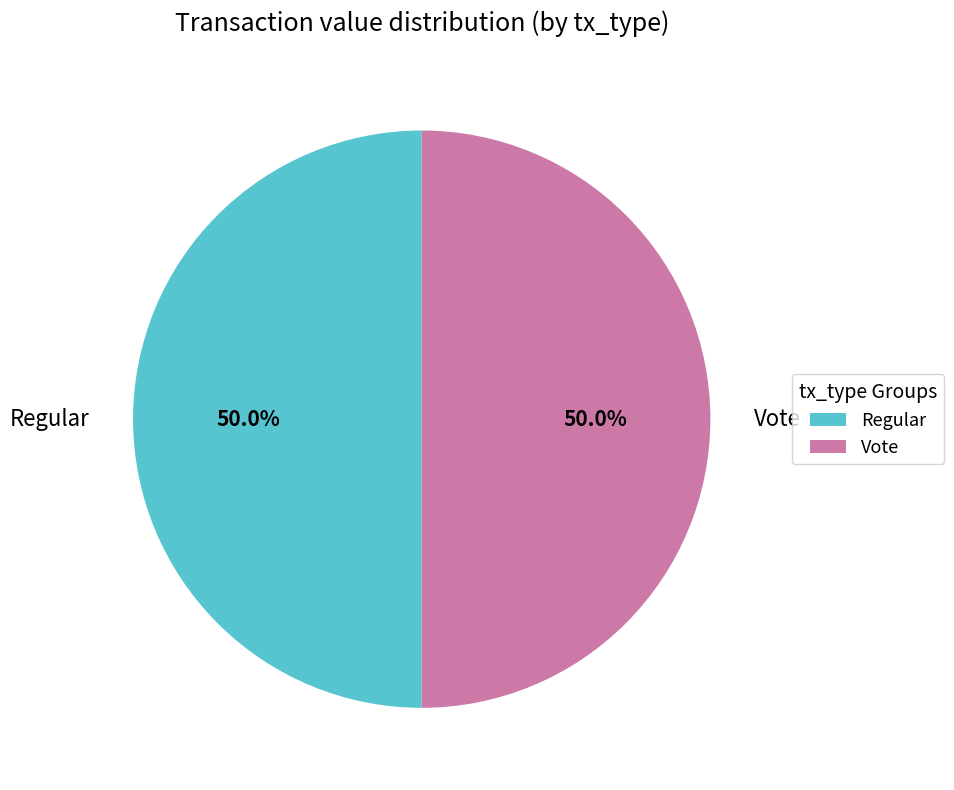

Count the number of slices in the pie.

2